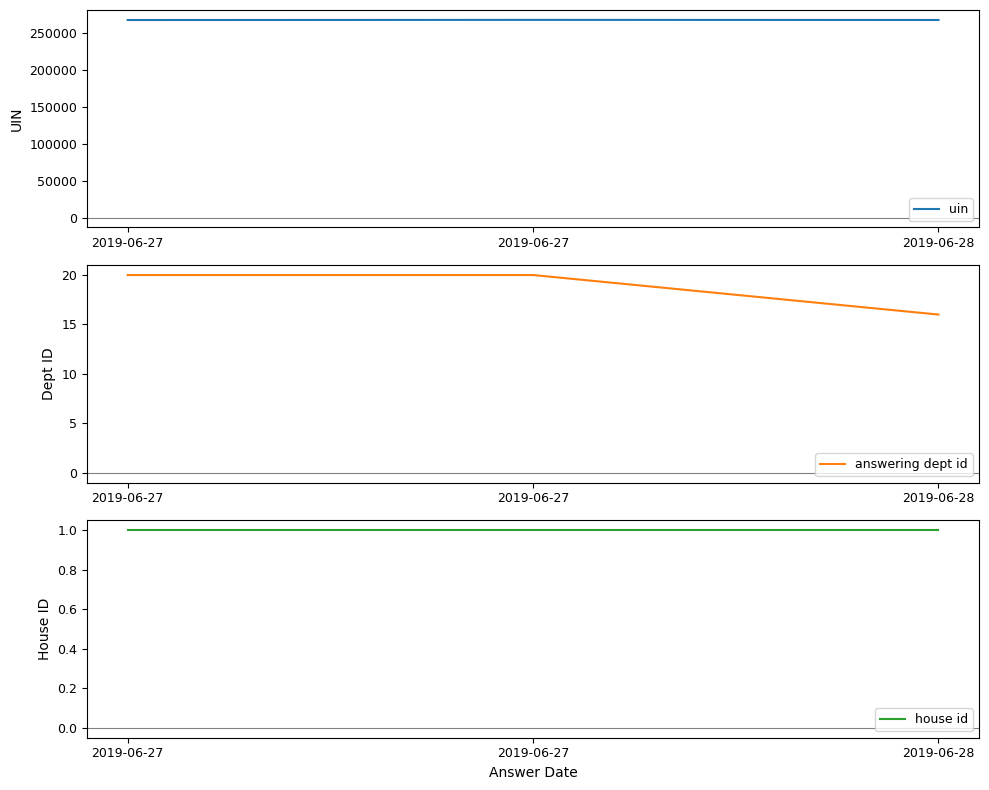

Read the house id value at 2019-06-27.

1